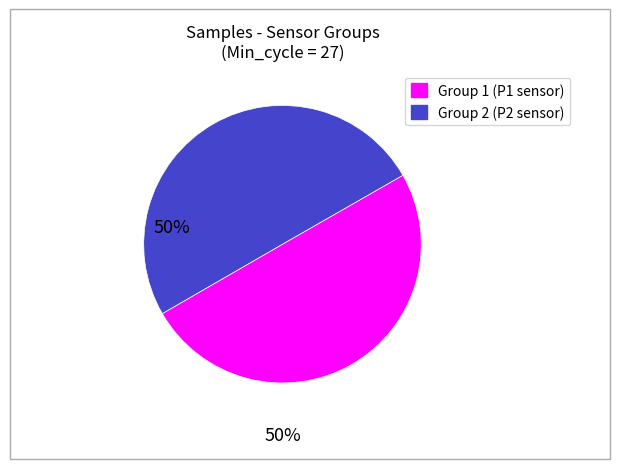

How many slices are in this pie chart?

2